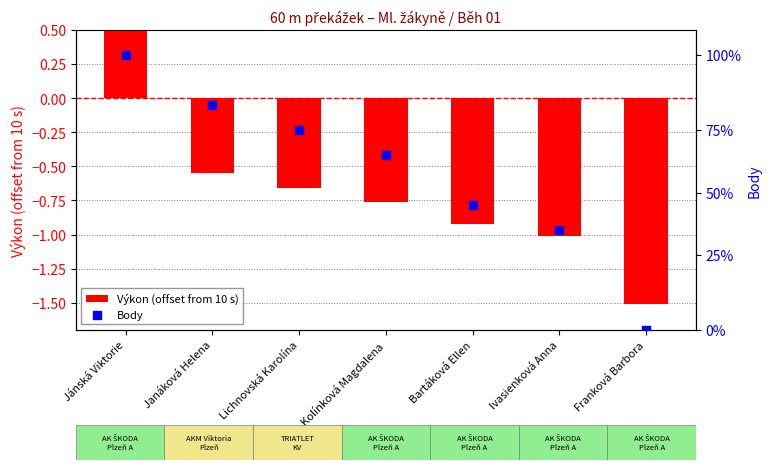

Which series has the largest total across all categories?

Body